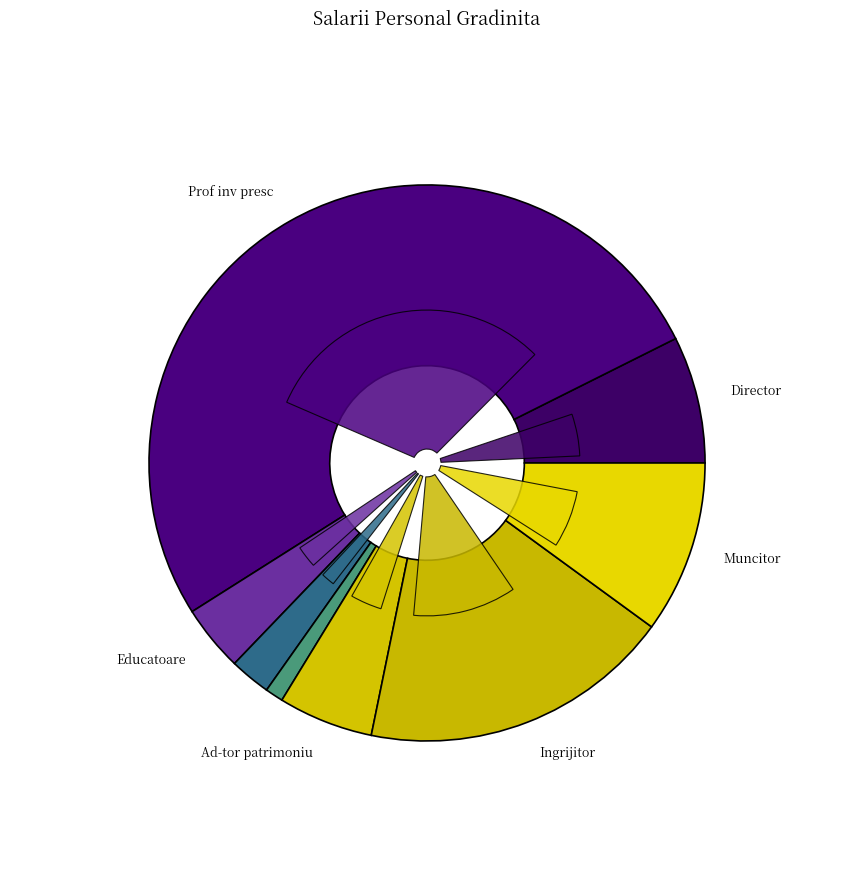

To the nearest percent, what percentage of the pie is Prof inv presc?

52%